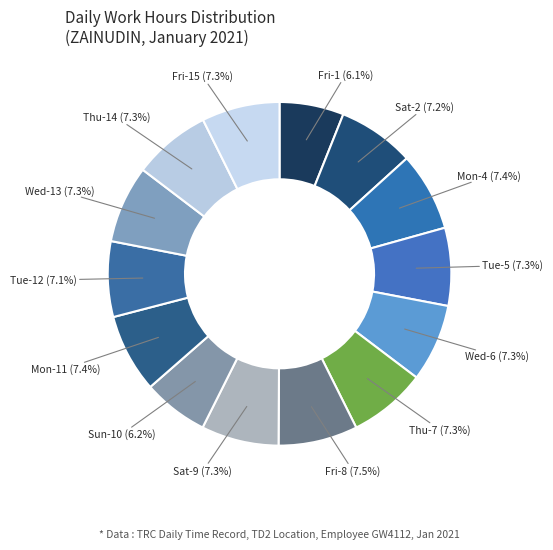

How many slices are in this pie chart?

14